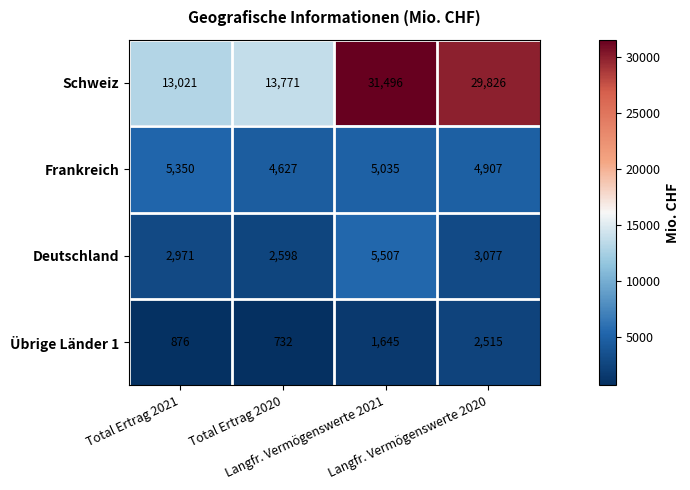

Which series has the largest total across all categories?

Schweiz